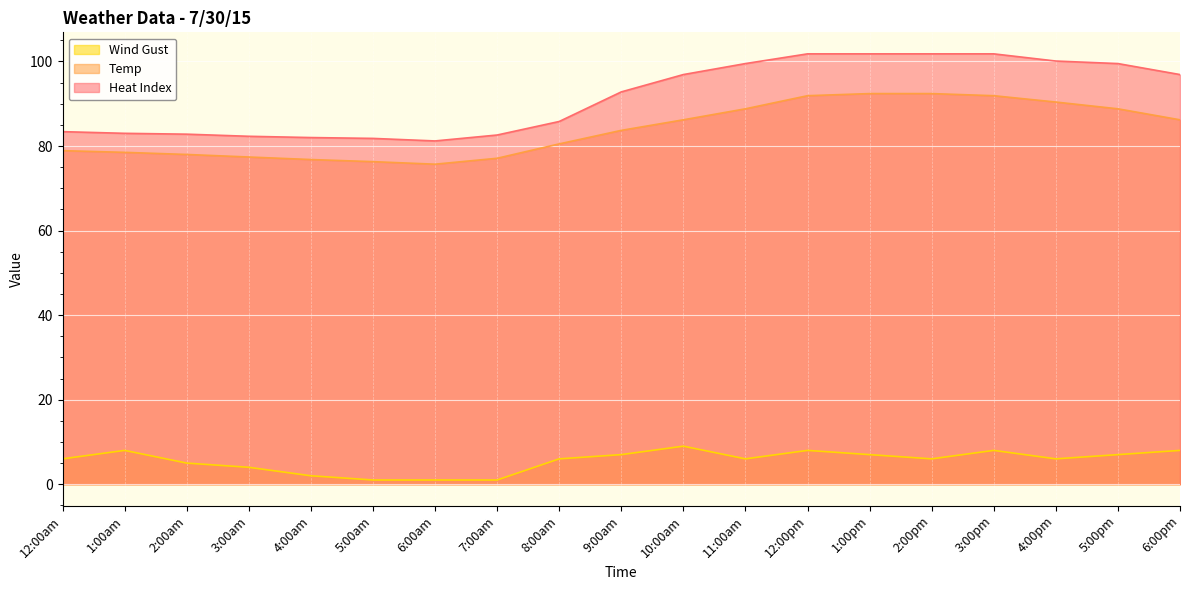

Where does the Heat Index series first go above 92?

9:00am